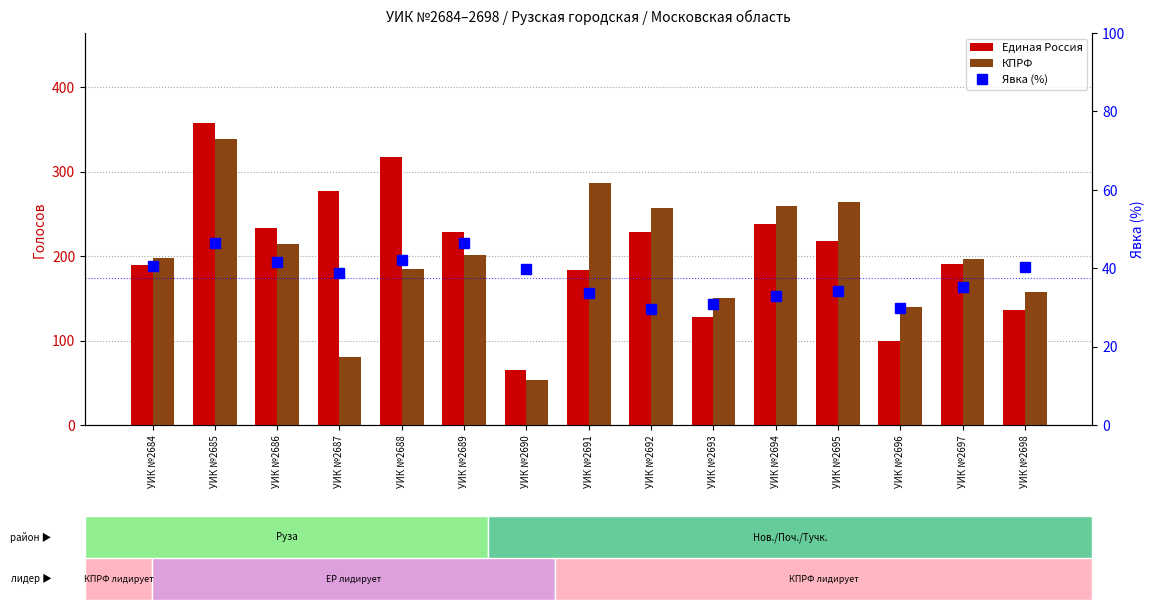

Which series has the largest total across all categories?

Единая Россия